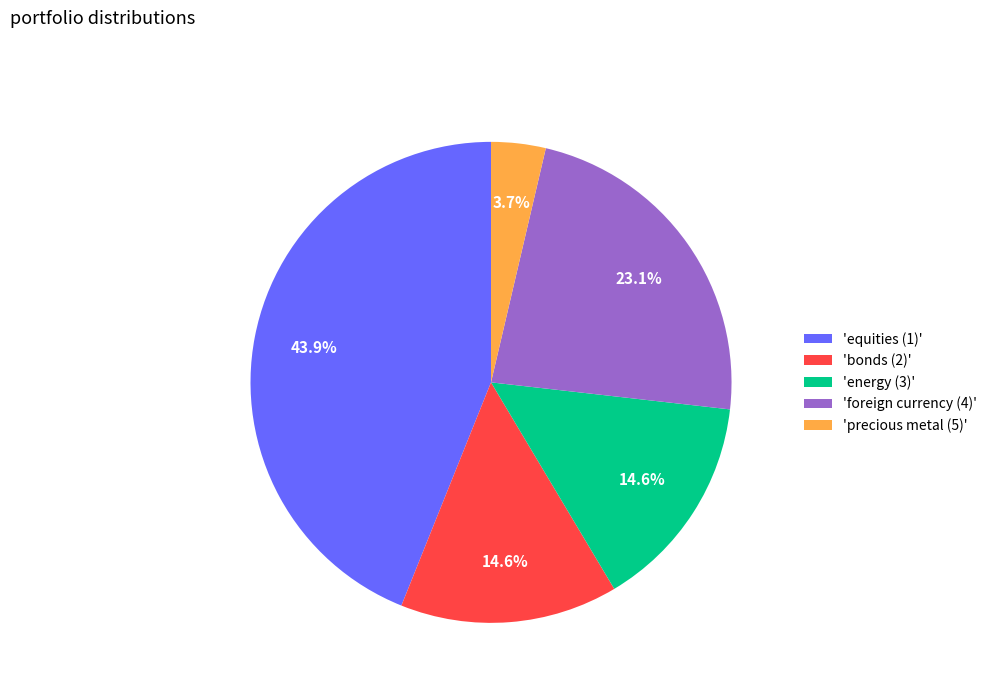

What portion of the pie excludes 'precious metal (5)'?

96.3%